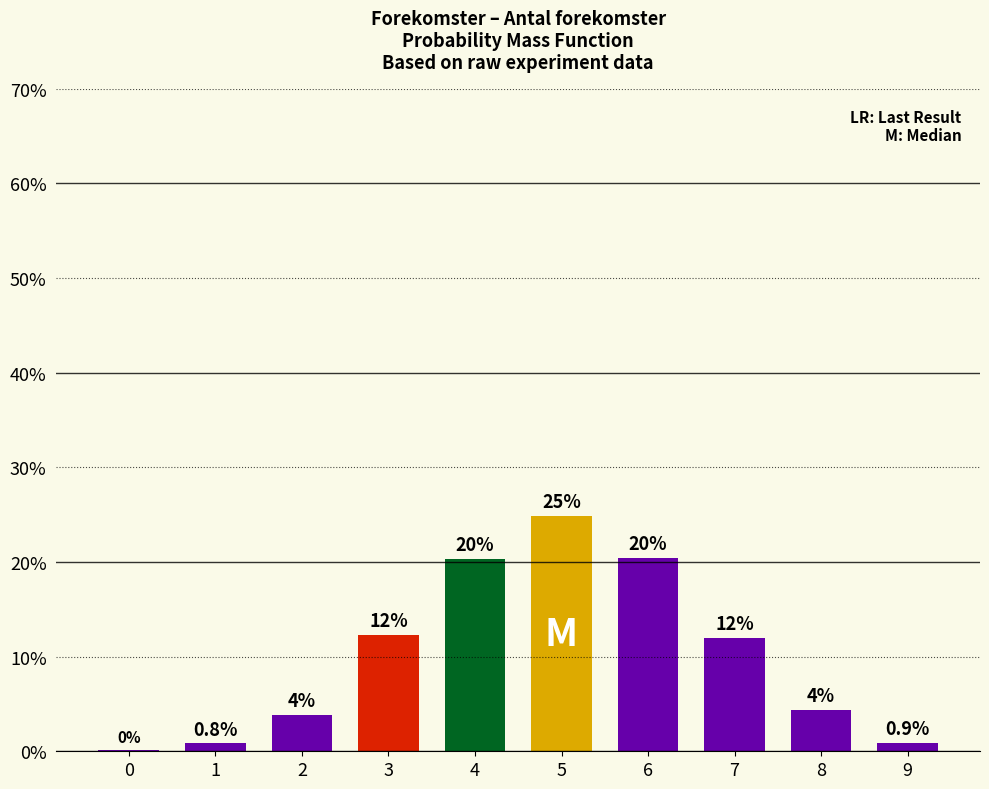

Which has a higher value, 9 or 2?

2